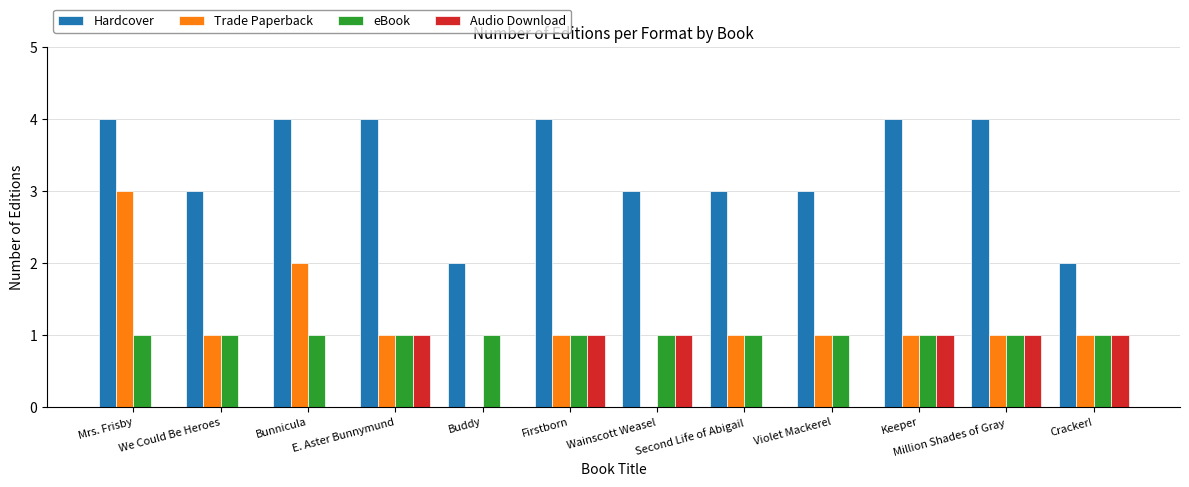

Reading left to right, transcribe all the data shown in this chart.

Hardcover: Mrs. Frisby=4	We Could Be Heroes=3	Bunnicula=4	E. Aster Bunnymund=4	Buddy=2	Firstborn=4	Wainscott Weasel=3	Second Life of Abigail=3	Violet Mackerel=3	Keeper=4	Million Shades of Gray=4	Cracker!=2
Trade Paperback: Mrs. Frisby=3	We Could Be Heroes=1	Bunnicula=2	E. Aster Bunnymund=1	Buddy=0	Firstborn=1	Wainscott Weasel=0	Second Life of Abigail=1	Violet Mackerel=1	Keeper=1	Million Shades of Gray=1	Cracker!=1
eBook: Mrs. Frisby=1	We Could Be Heroes=1	Bunnicula=1	E. Aster Bunnymund=1	Buddy=1	Firstborn=1	Wainscott Weasel=1	Second Life of Abigail=1	Violet Mackerel=1	Keeper=1	Million Shades of Gray=1	Cracker!=1
Audio Download: Mrs. Frisby=0	We Could Be Heroes=0	Bunnicula=0	E. Aster Bunnymund=1	Buddy=0	Firstborn=1	Wainscott Weasel=1	Second Life of Abigail=0	Violet Mackerel=0	Keeper=1	Million Shades of Gray=1	Cracker!=1